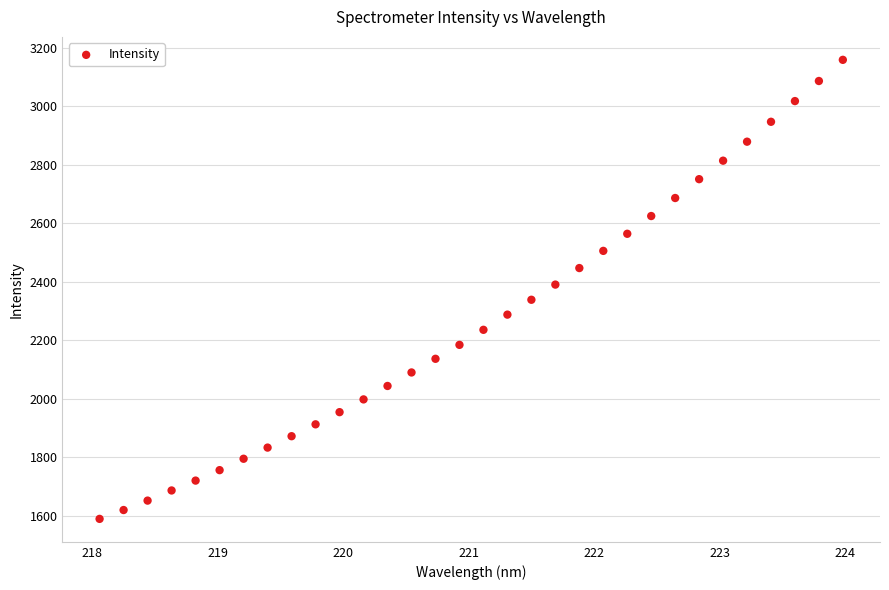

What is the range of Y values (max minus min)?

1568.8